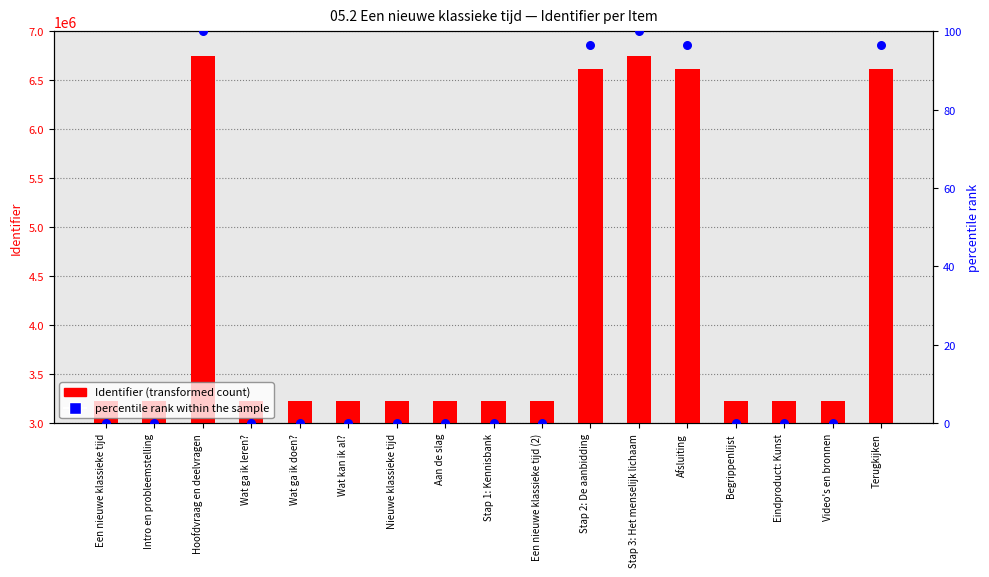

At how many categories does at least one series exceed 2248010?

17